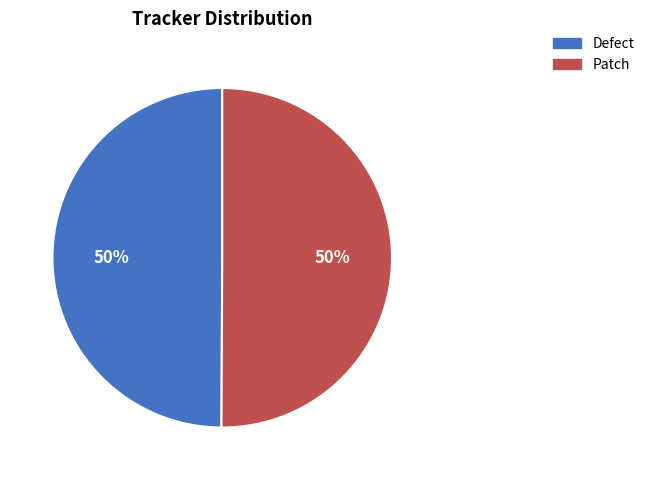

To the nearest percent, what is the combined percentage of Defect and Patch?

100%